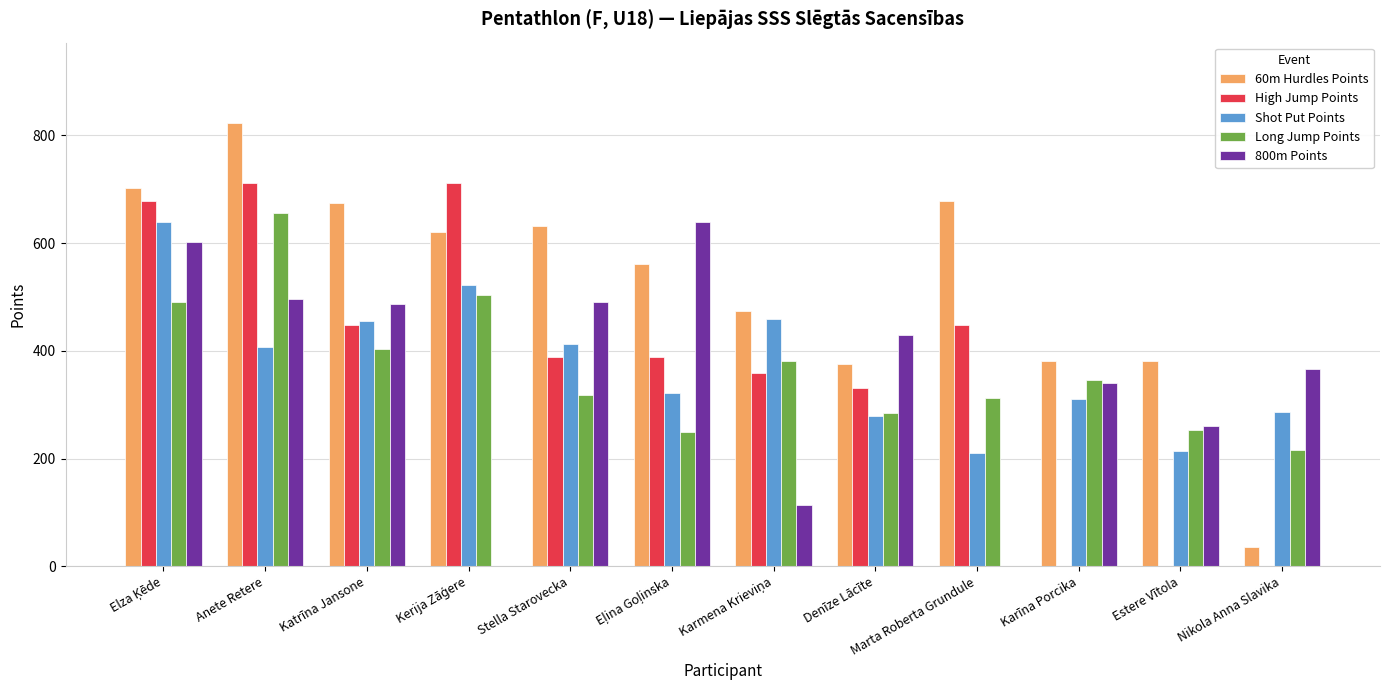

Which series has the largest total across all categories?

60m Hurdles Points